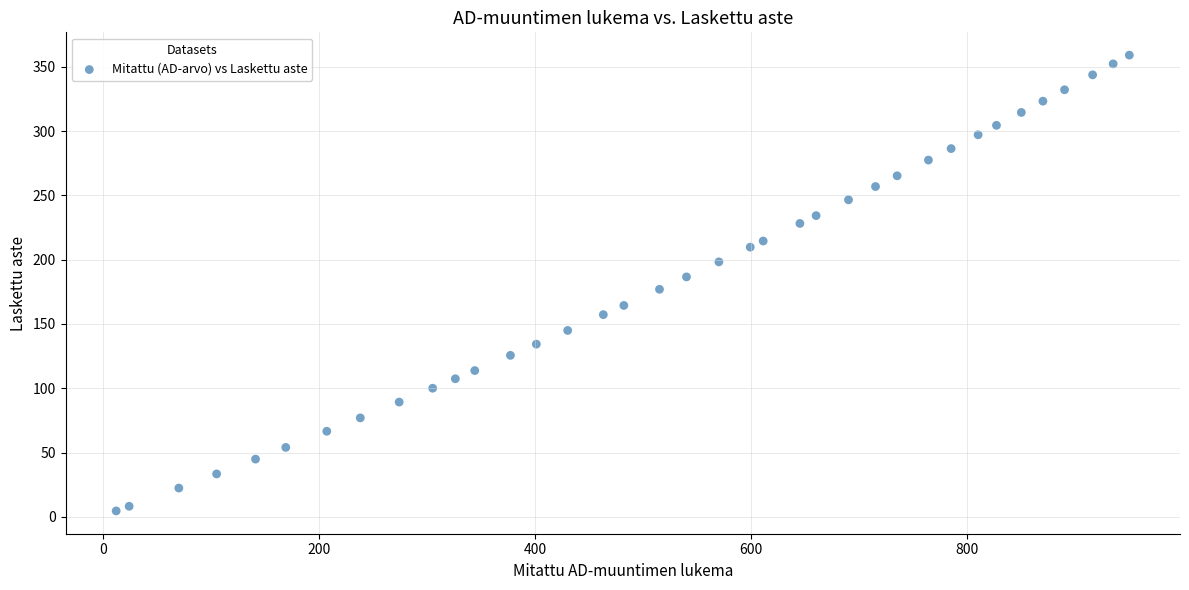

What is the range of X values (max minus min)?

938.0